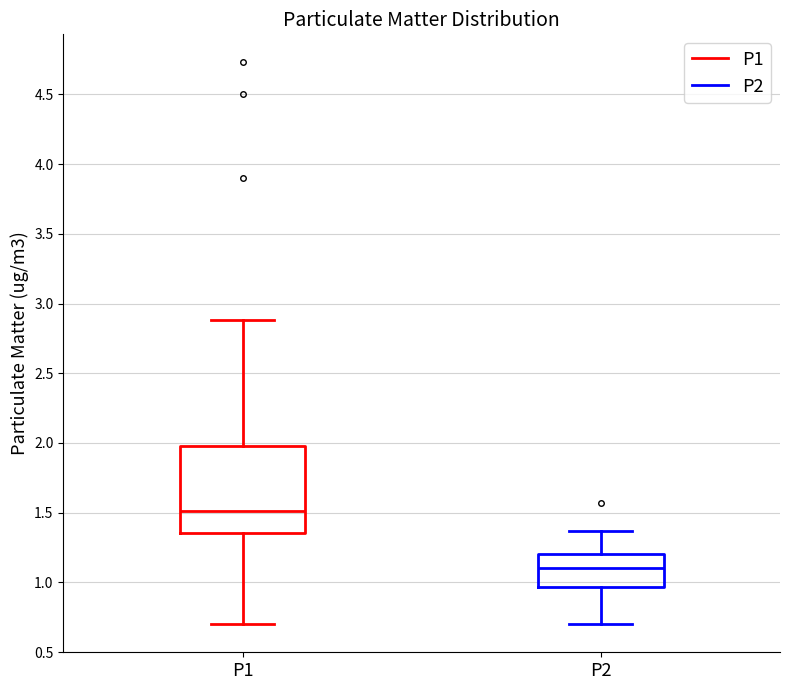

Which box is the tallest, from its lower edge to its upper edge?

P1